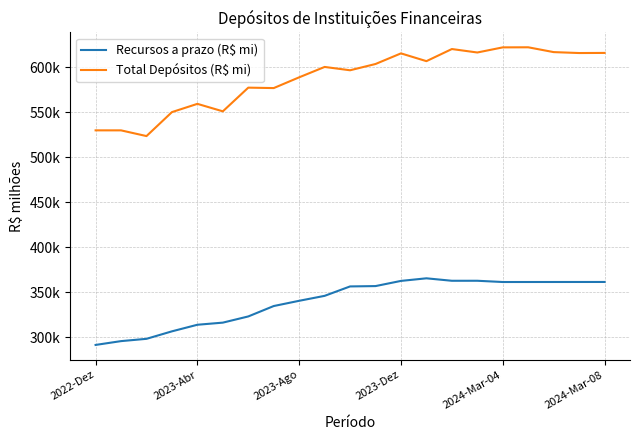

Does the chart display data point markers on the line(s)?

No